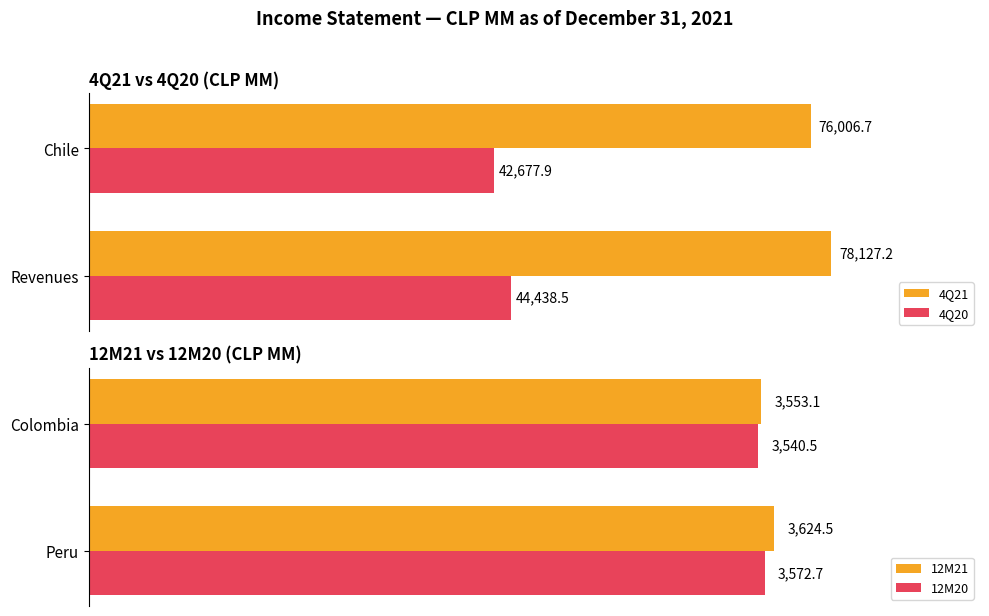

How many values in the 4Q21 series are below 78127?

1